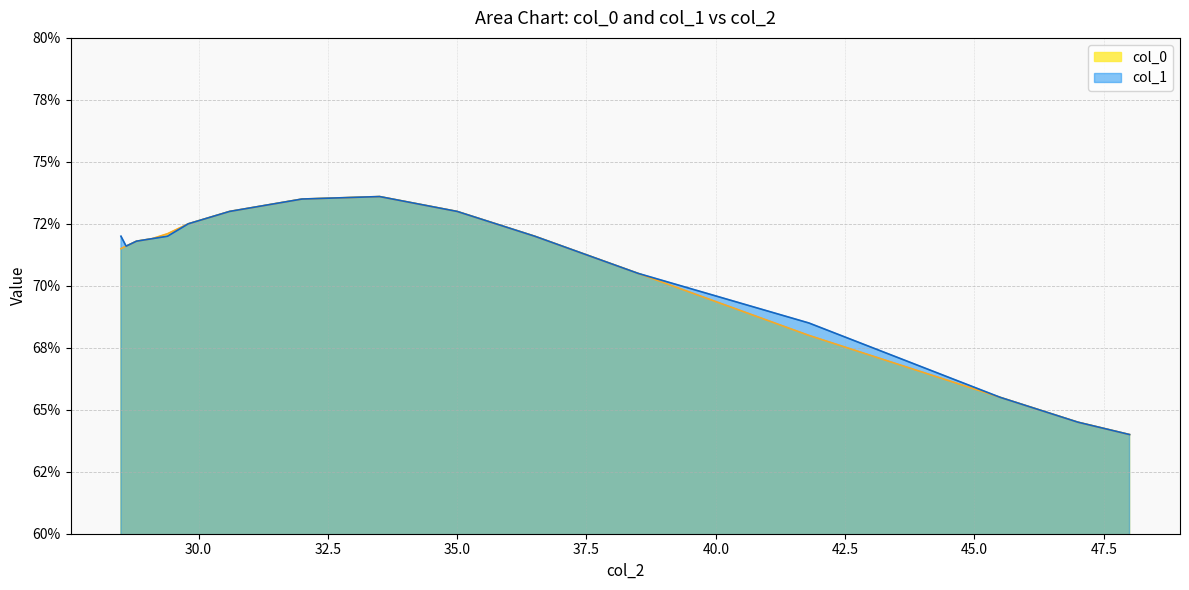

True or false: col_1 has more than 0 interior local peaks.

True